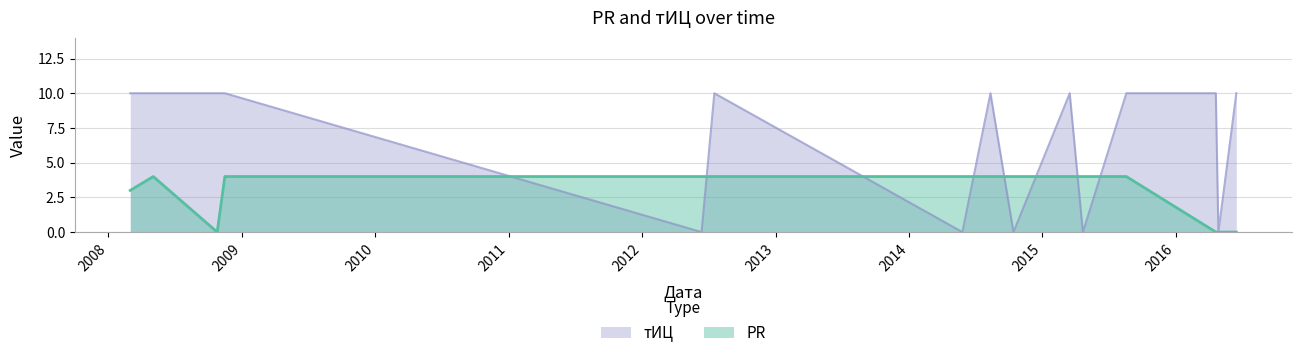

Which series ends up on top after the final intersection of тИЦ and PR?

тИЦ